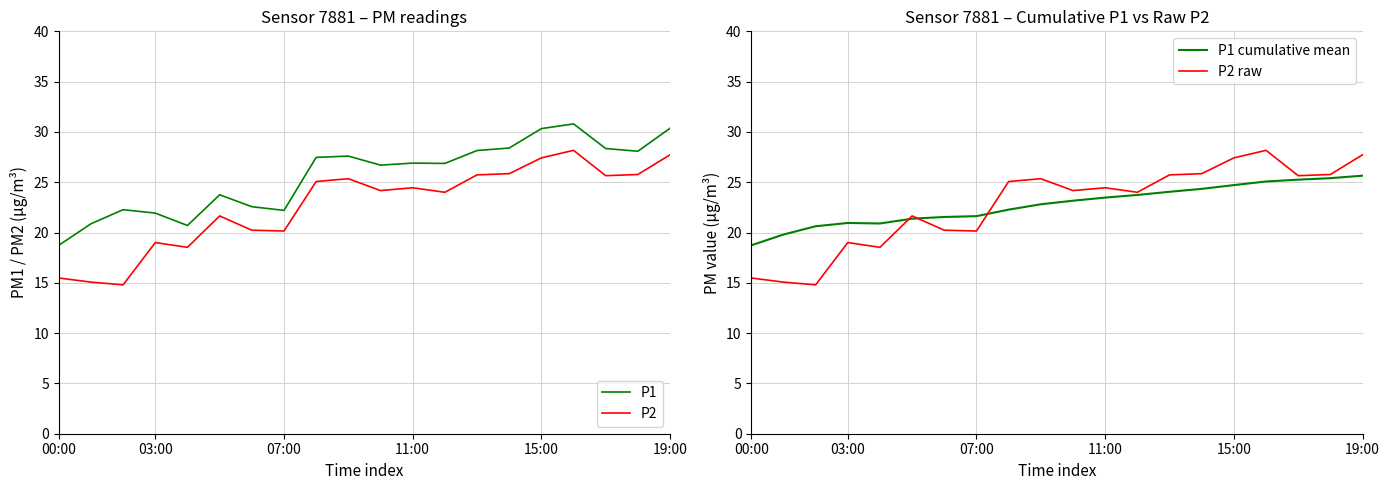

Is it true that P2 raw equals 27.7 at 19:00?

True